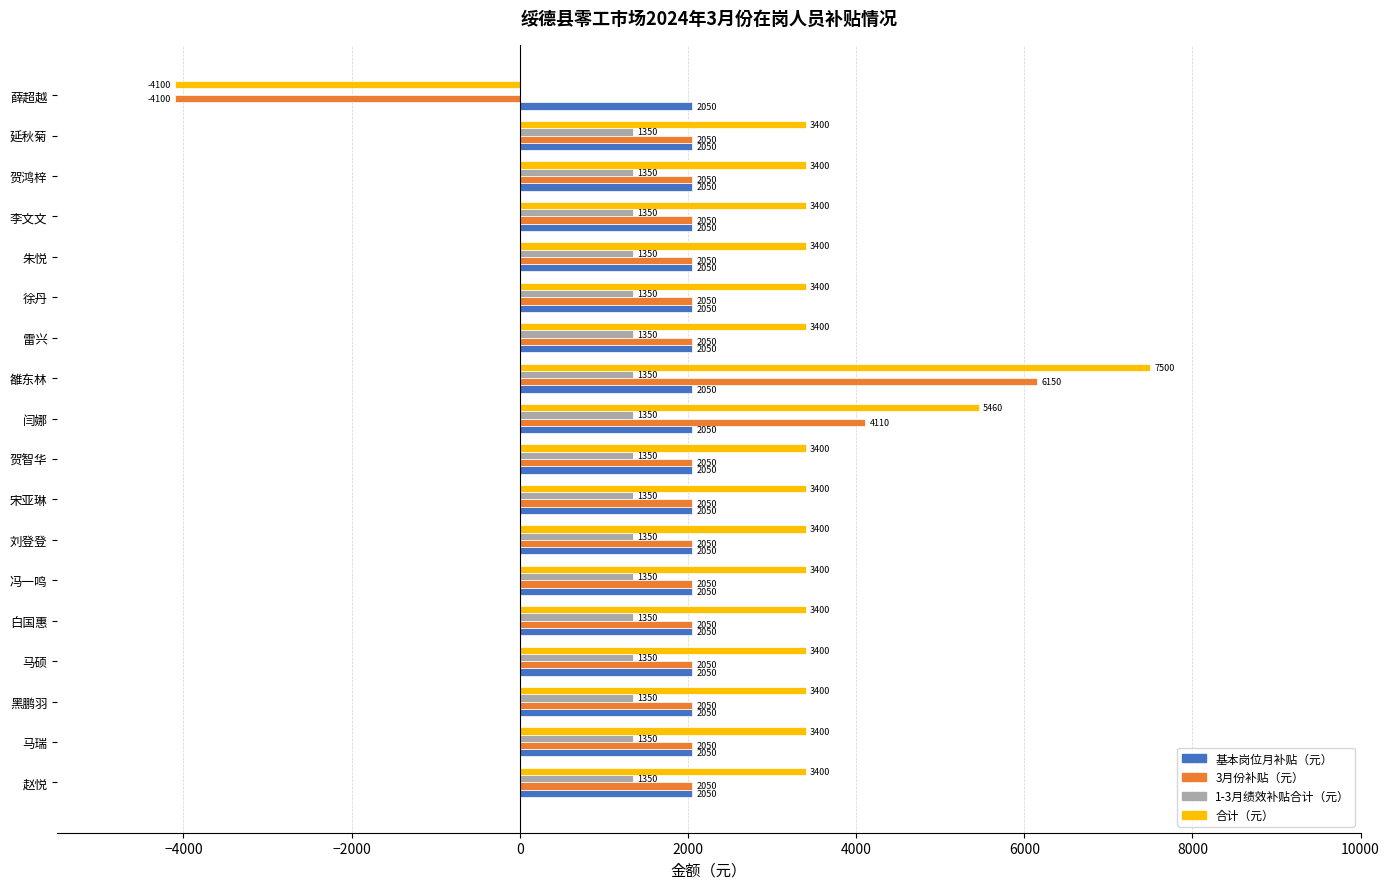

What are all the series names shown in the legend?

基本岗位月补贴（元）, 3月份补贴（元）, 1-3月绩效补贴合计（元）, 合计（元）